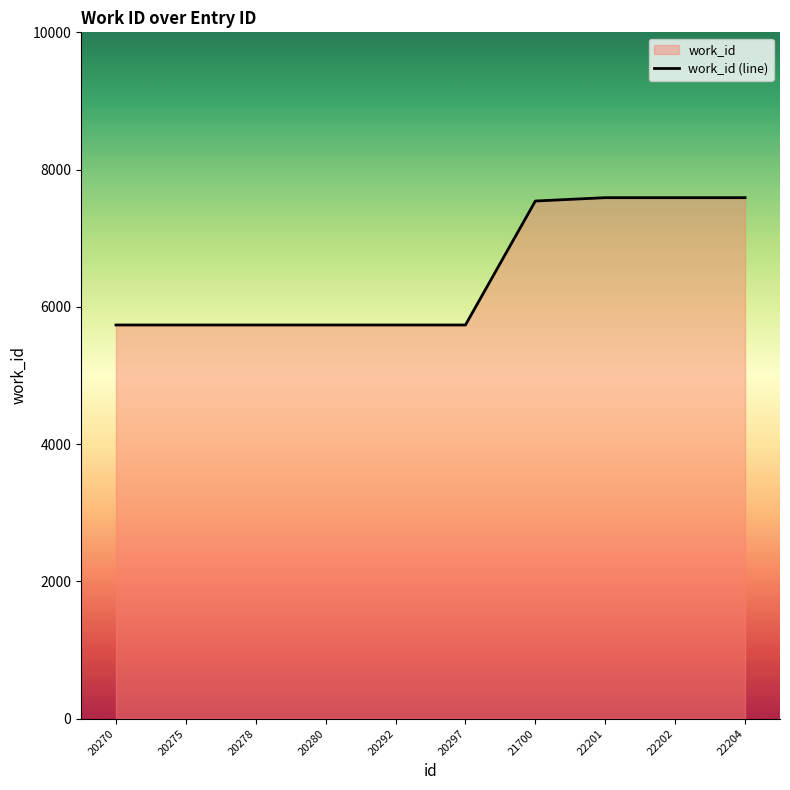

What is the smallest value displayed?

5736